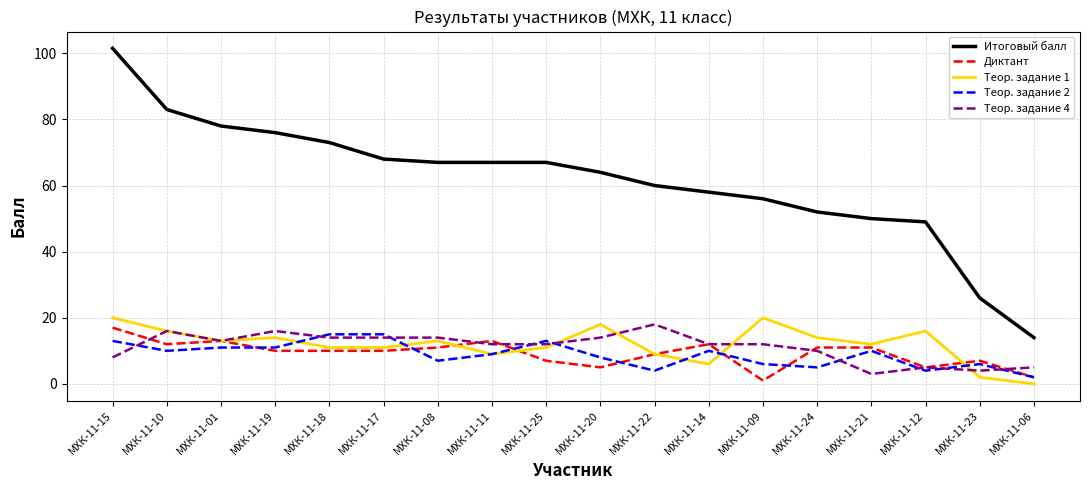

Which label corresponds to the largest value in the chart?

МХК-11-15